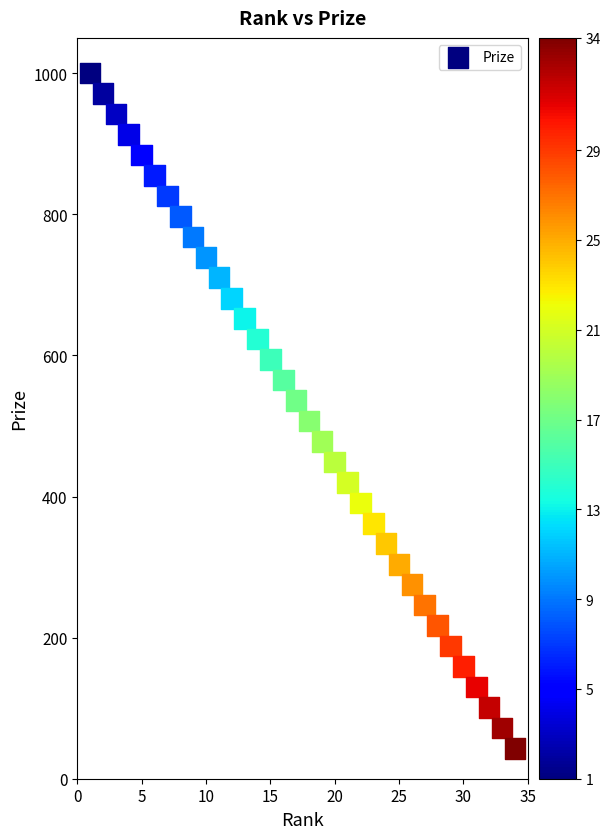

What is the range of Y values (max minus min)?

957